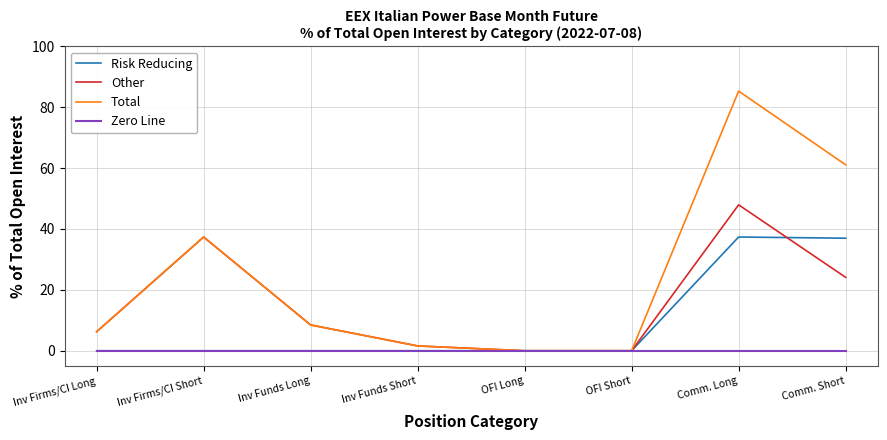

What is the maximum value shown in the chart?

85.3